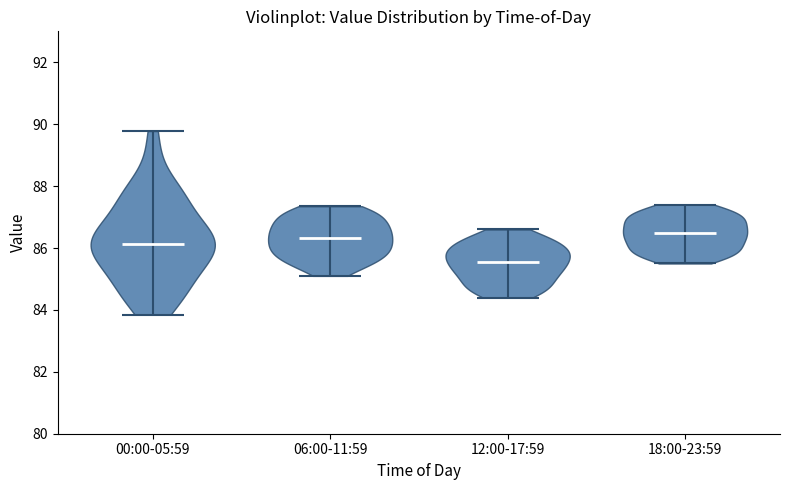

What is the lowest point the violin for 06:00-11:59 reaches on the y-axis? The values are not printed on the chart, so give them approximately, as read against the axis.

85.2